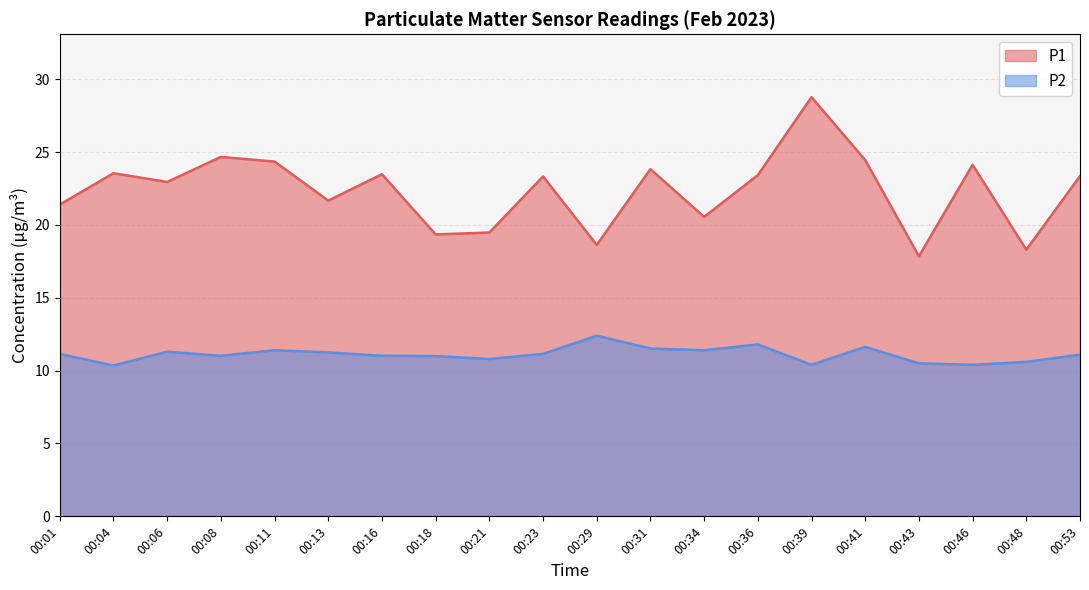

What is the difference between the second highest and second lowest values in the P2 series?

1.4